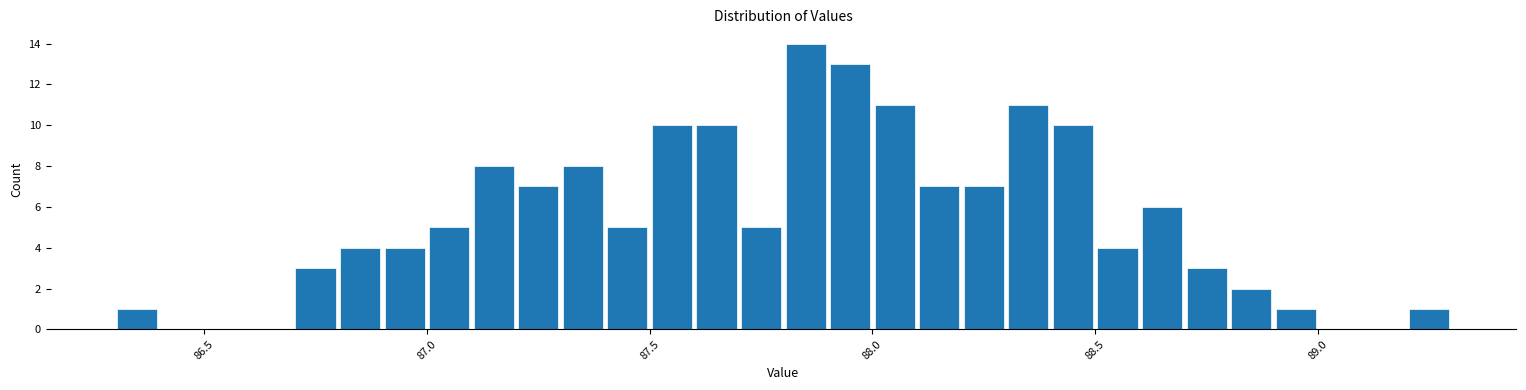

Read against the x-axis, roughly where is the centre of the tallest bar?

87.85